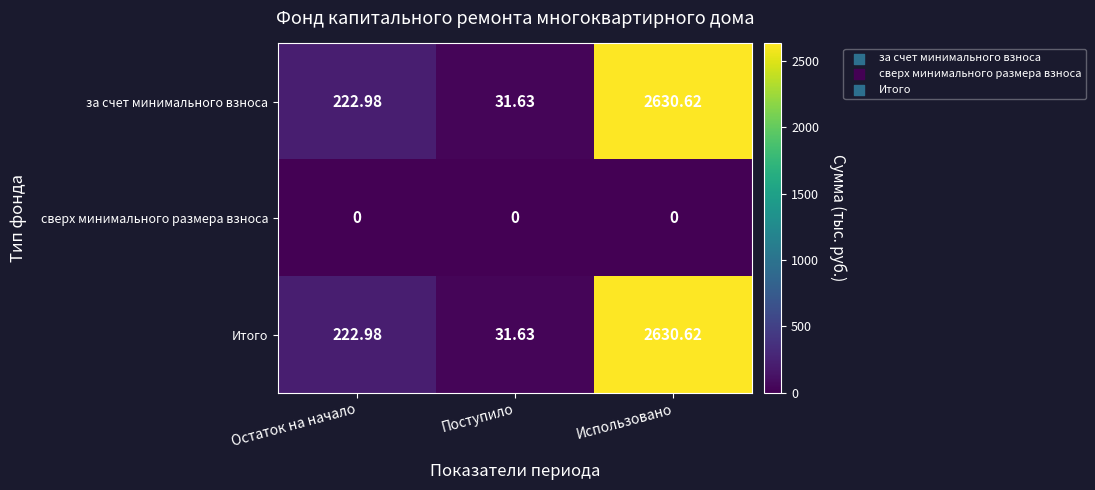

What is the difference between the highest and lowest values at Остаток на начало?

223.0